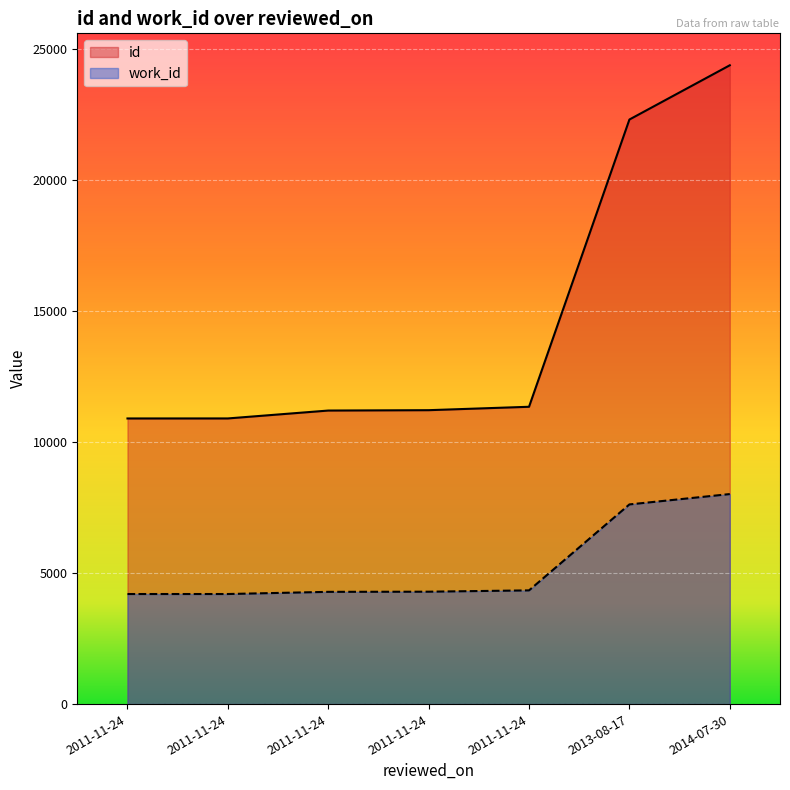

True or false: id and work_id cross at least once.

False